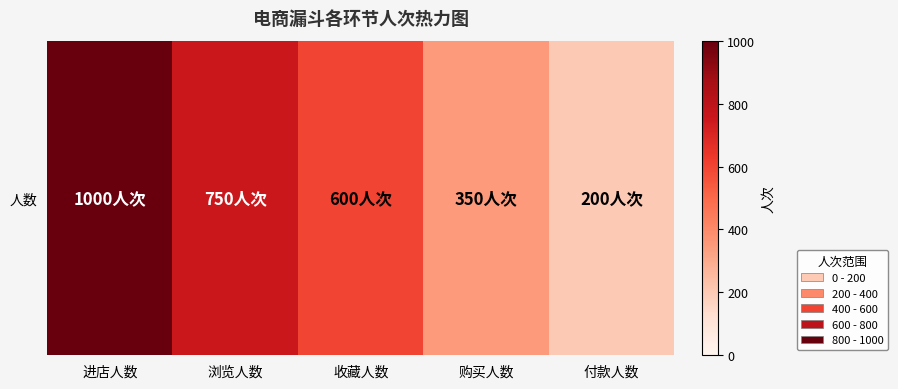

What is the greatest value displayed?

1000